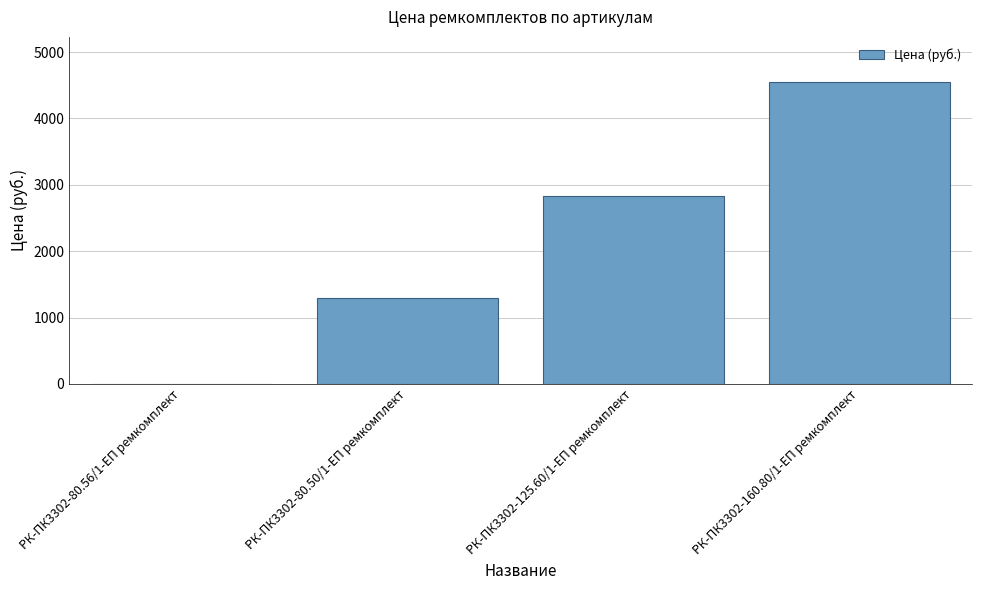

What value does the data have at РК-ПК3302-125.60/1-ЕП ремкомплект?

2833.4